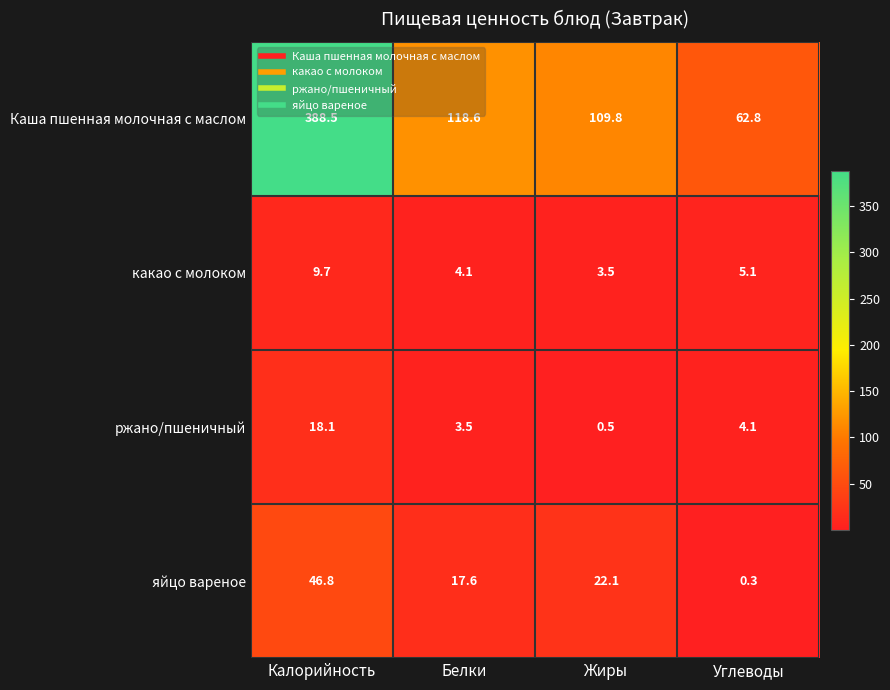

Which series has the widest spread of values?

Каша пшенная молочная с маслом